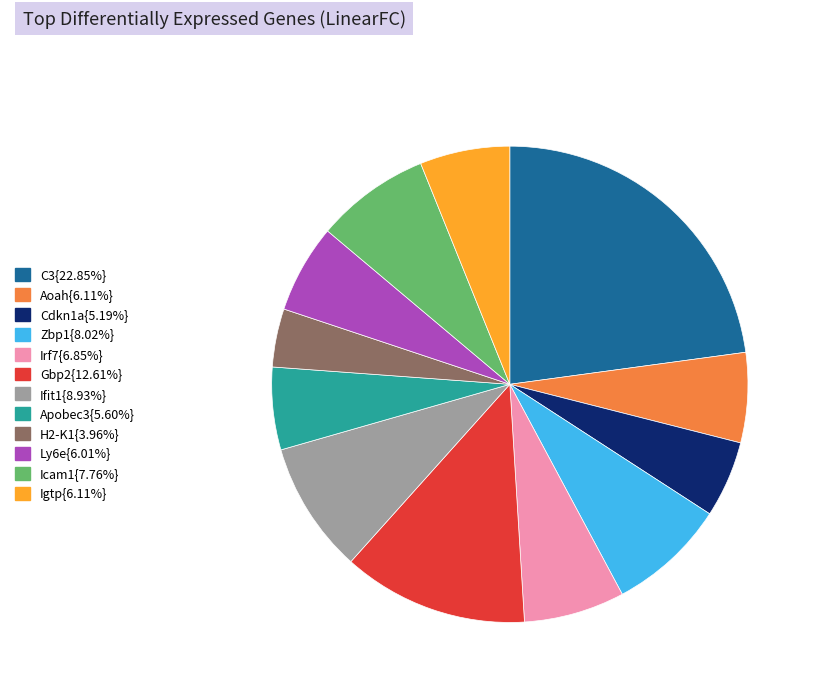

Is there a majority slice in this chart?

No